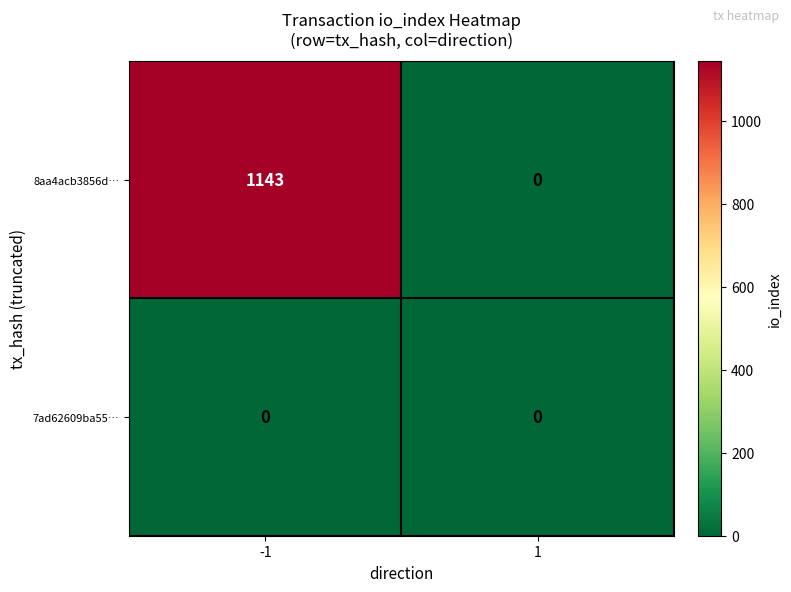

Which series has the widest spread of values?

8aa4acb3856d…